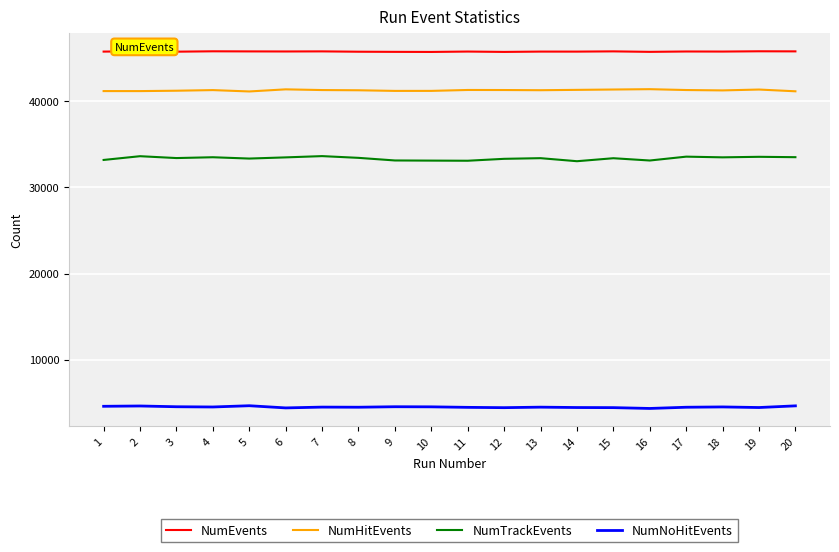

What are all the series names shown in the legend?

NumEvents, NumHitEvents, NumTrackEvents, NumNoHitEvents